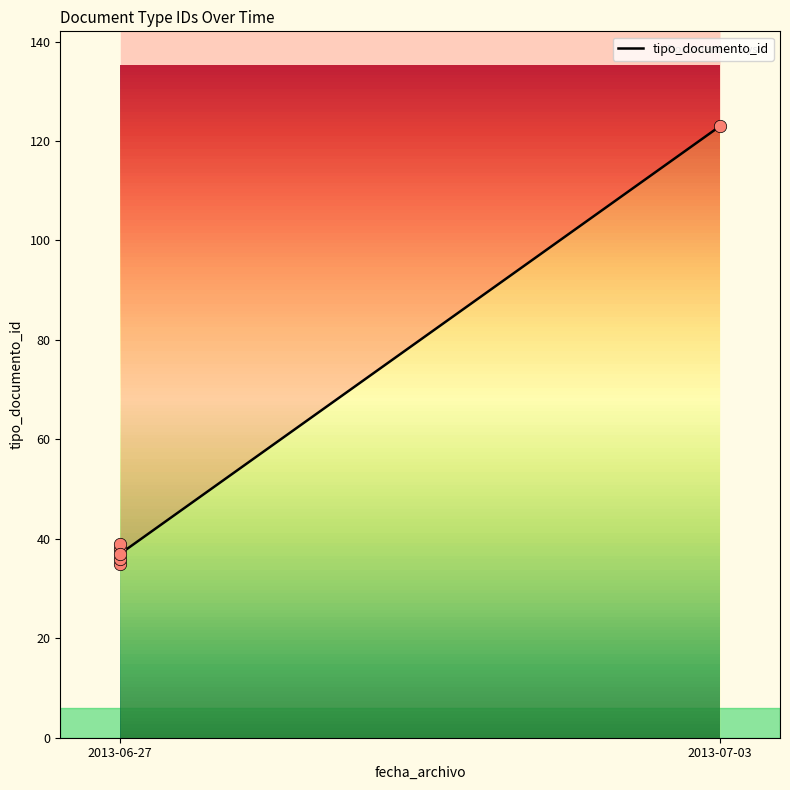

Approximately how many times larger is the value at 2013-06-27 compared to 2013-06-27?

1.0